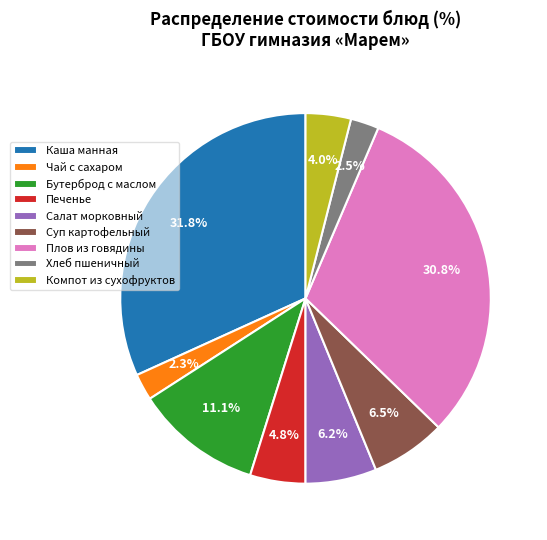

What is the ratio of the value at Хлеб пшеничный to the value at Компот из сухофруктов?

0.6